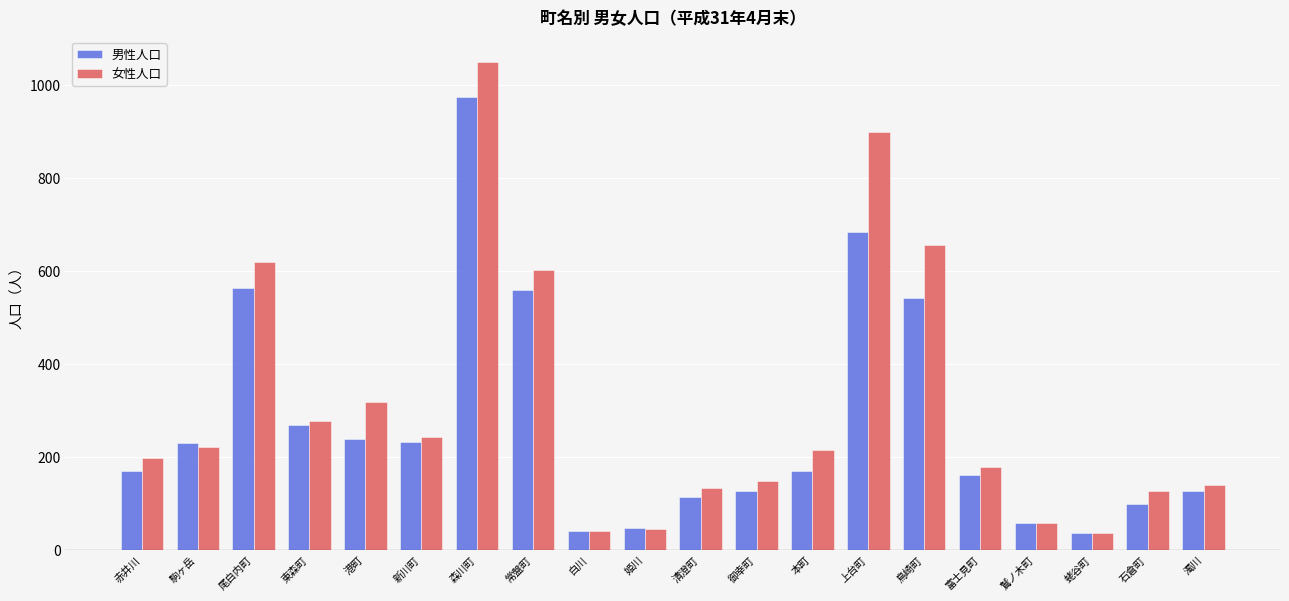

What is the difference between the highest and lowest values at 鳥崎町?

113